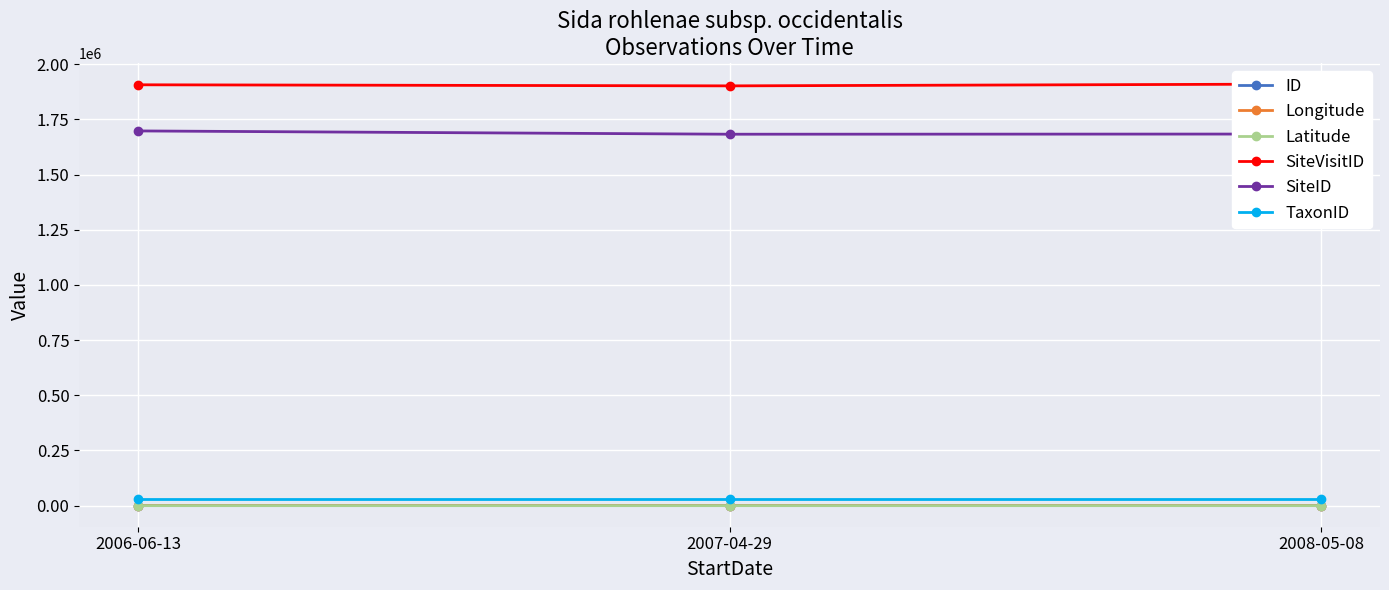

Between 2006-06-13 and 2008-05-08, which series saw the biggest shift?

SiteID